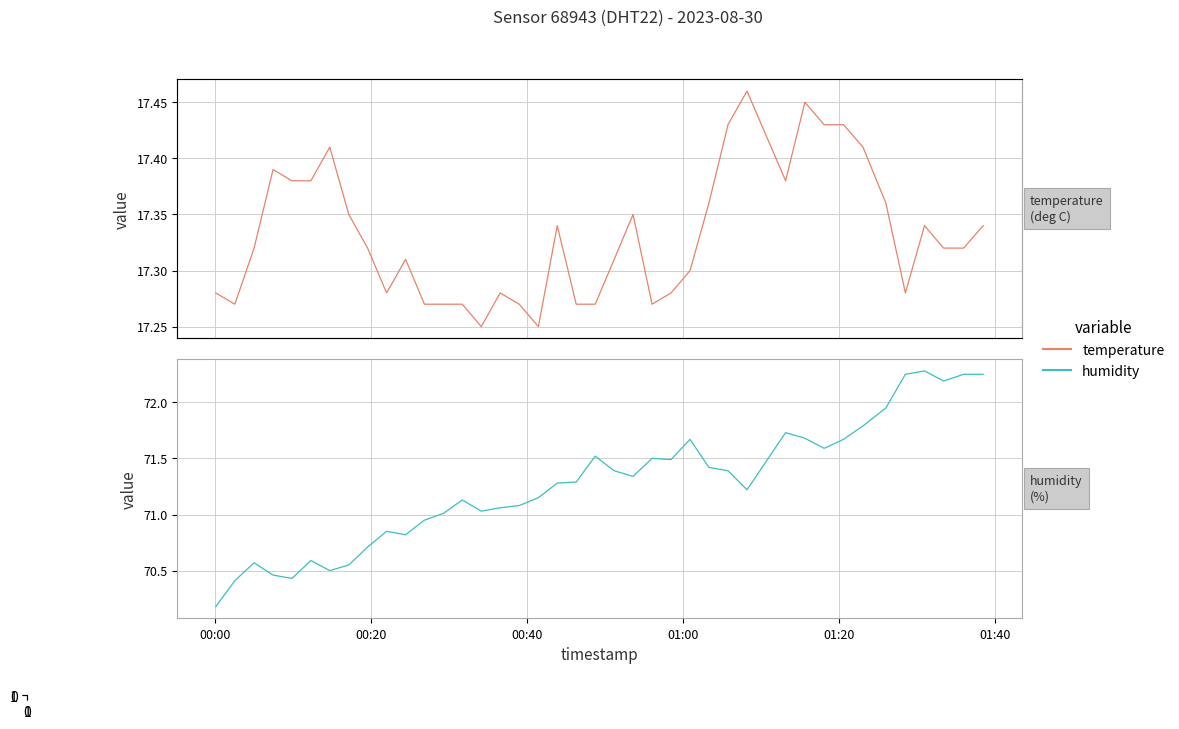

Reading left to right, transcribe all the data shown in this chart.

temperature: 17.3	17.3	17.3	17.4	17.4	17.4	17.4	17.4	17.3	17.3	17.3	17.3	17.3	17.3	17.2	17.3	17.3	17.2	17.3	17.3	17.3	17.3	17.4	17.3	17.3	17.3	17.4	17.4	17.5	17.4	17.4	17.4	17.4	17.4	17.4	17.3	17.3	17.3	17.3	17.3
humidity: 70.2	70.4	70.6	70.5	70.4	70.6	70.5	70.5	70.7	70.8	70.8	71.0	71.0	71.1	71.0	71.1	71.1	71.2	71.3	71.3	71.5	71.4	71.3	71.5	71.5	71.7	71.4	71.4	71.2	71.7	71.7	71.6	71.7	71.8	72.0	72.2	72.3	72.2	72.2	72.2